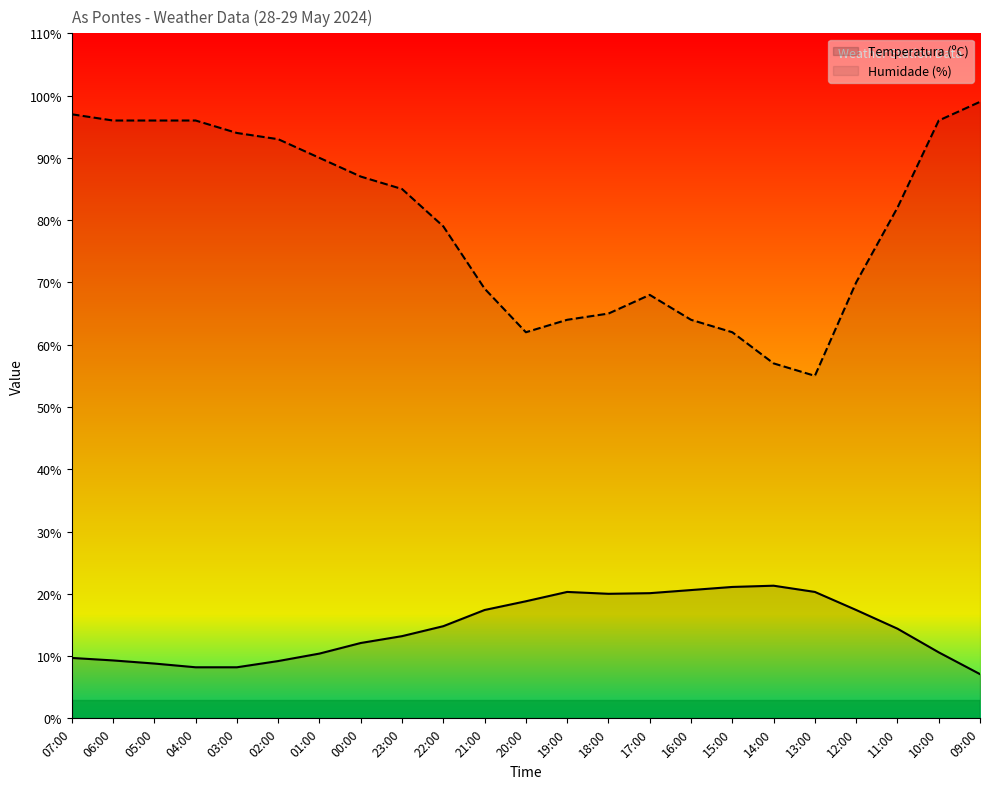

Where is Humidade (%) nearest to the value 77?

22:00